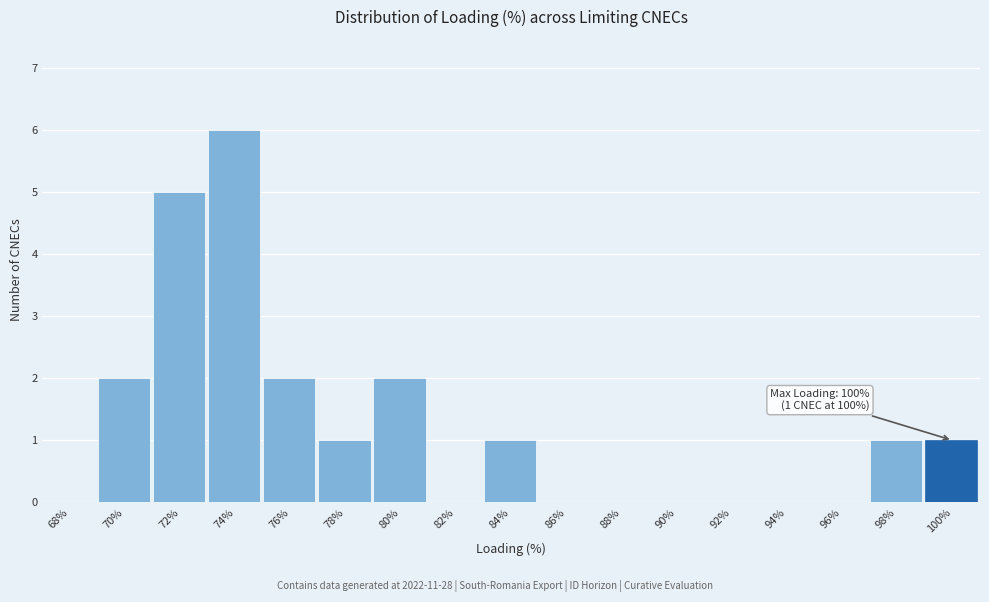

Reading left to right, list all the values displayed in this chart.

68%=0	70%=2	72%=5	74%=6	76%=2	78%=1	80%=2	82%=0	84%=1	86%=0	88%=0	90%=0	92%=0	94%=0	96%=0	98%=1	100%=1